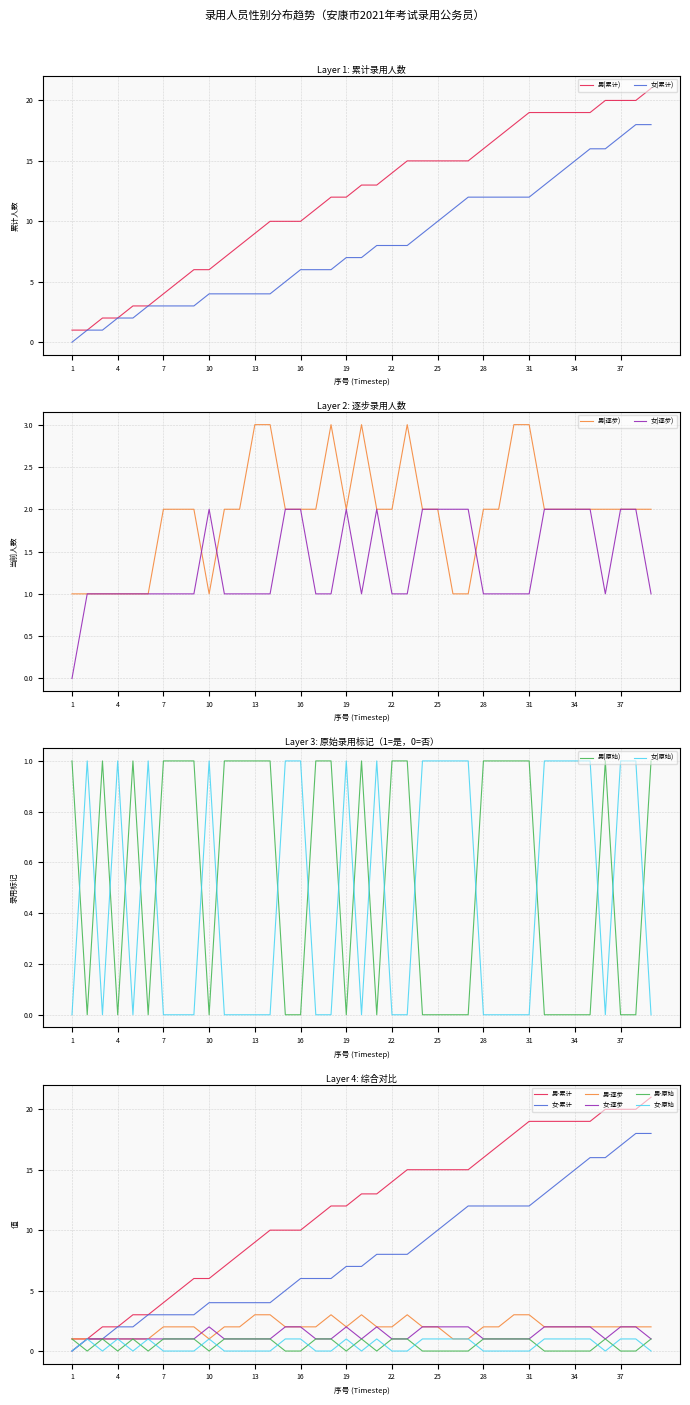

What is the sum of the 女 values at 32 and 18?

1